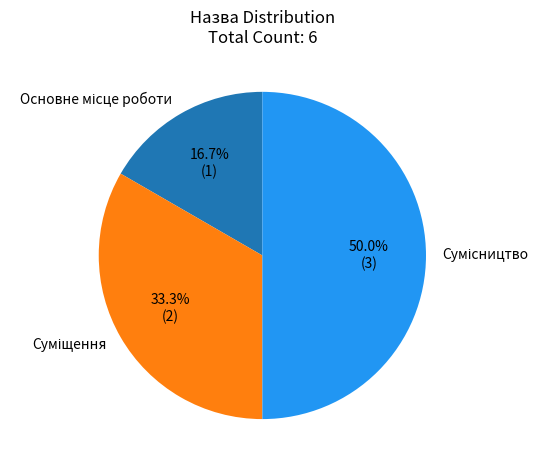

Which category has the smallest portion of the pie?

Основне місце роботи